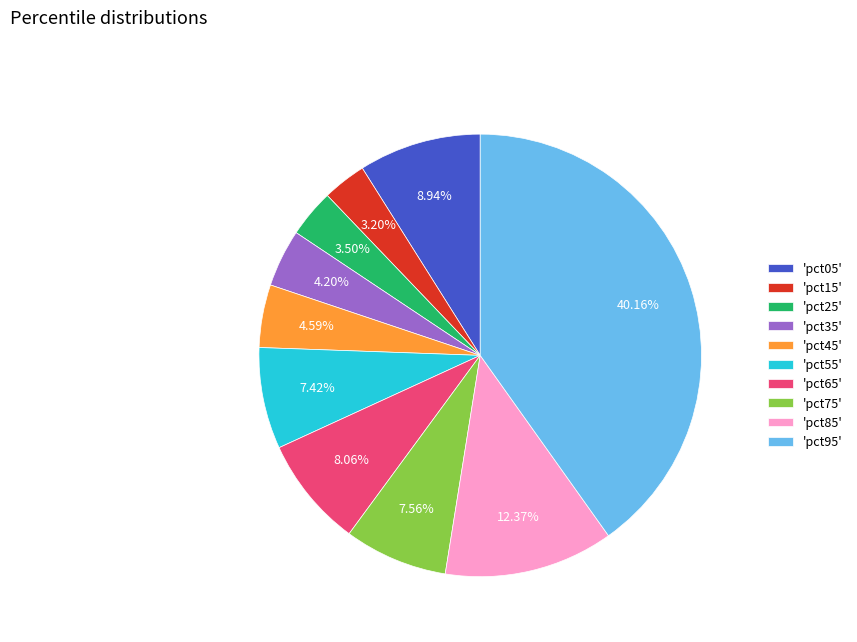

What is the largest slice in the pie chart?

'pct95'